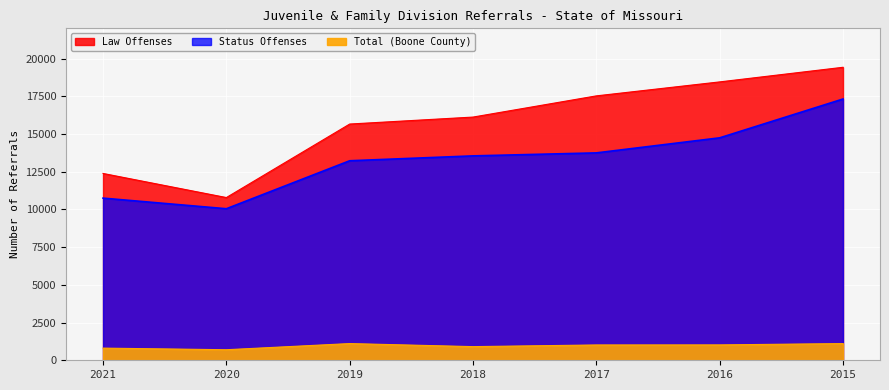

Reading left to right, transcribe all the data shown in this chart.

Law Offenses: 12382	10785	15657	16119	17524	18450	19419
Status Offenses: 10747	10044	13224	13547	13745	14743	17316
Total (Boone County): 806	699	1107	905	1015	1019	1107